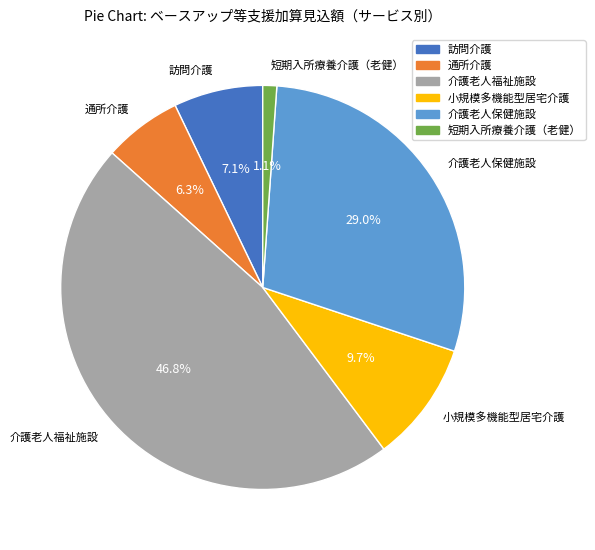

Rank the categories by value from lowest to highest.

短期入所療養介護（老健）, 通所介護, 訪問介護, 小規模多機能型居宅介護, 介護老人保健施設, 介護老人福祉施設